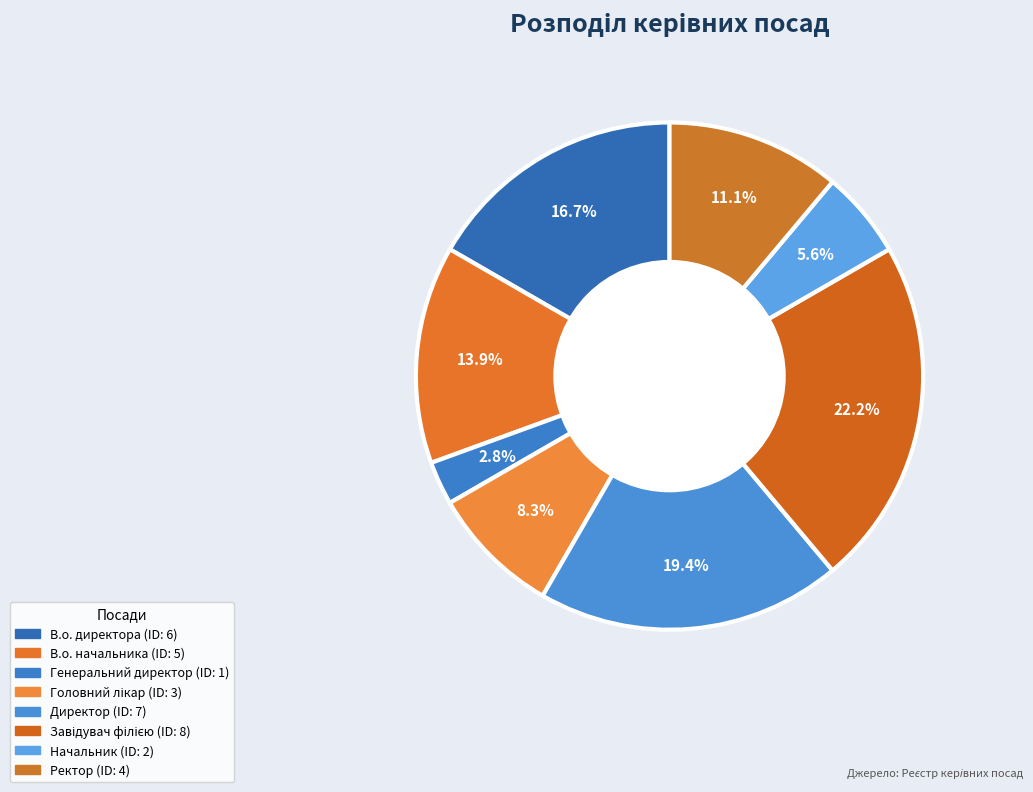

How much of the chart is everything except Головний лікар?

91.7%